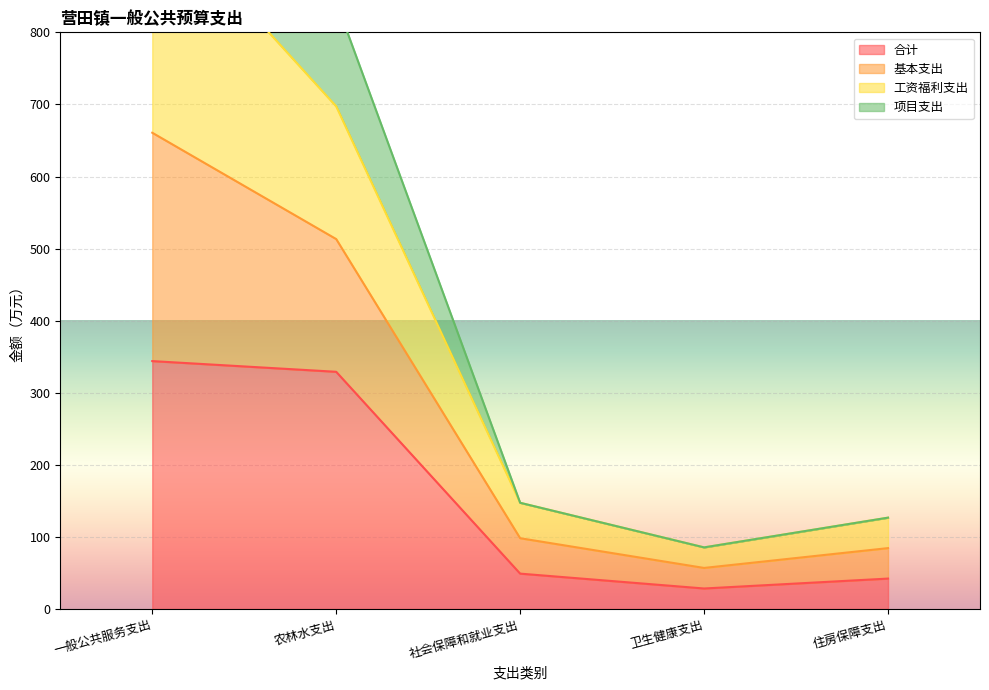

Read the 合计 value at 一般公共服务支出.

344.0